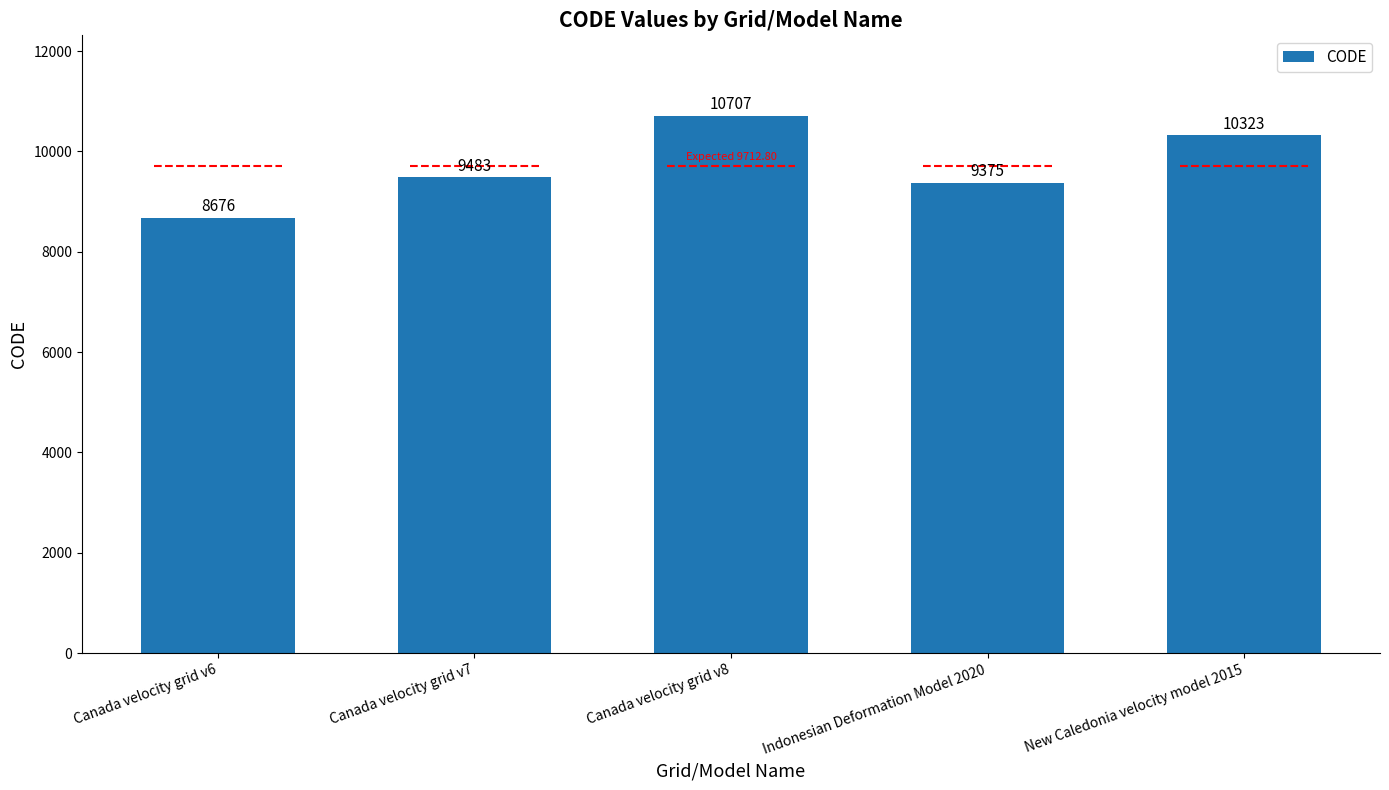

What is the sum of the values at New Caledonia velocity model 2015 and Indonesian Deformation Model 2020?

19698